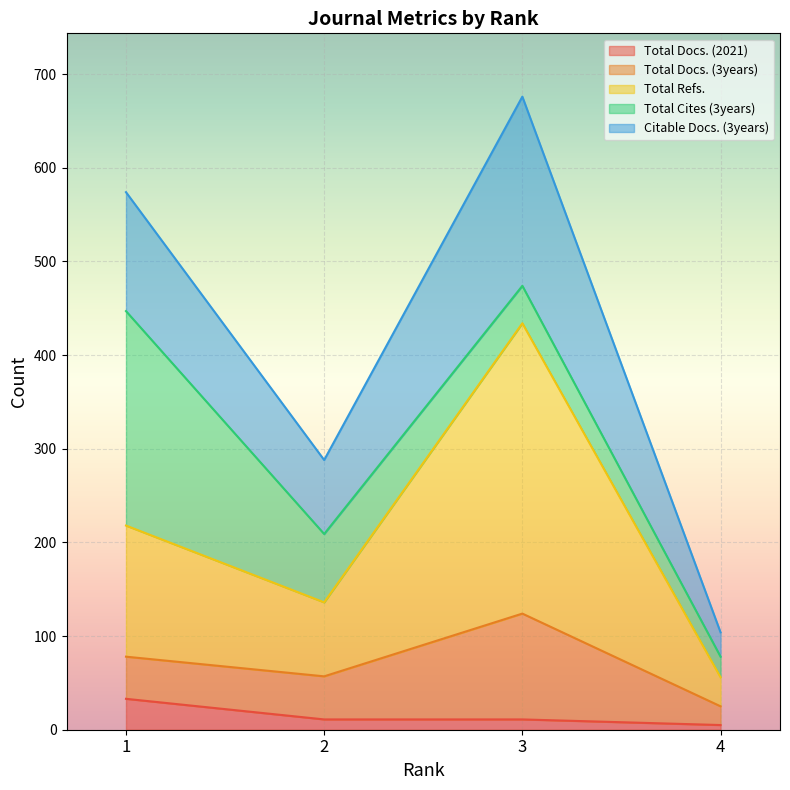

The value of Total Docs. (2021) at 1 is 33. True or false?

True